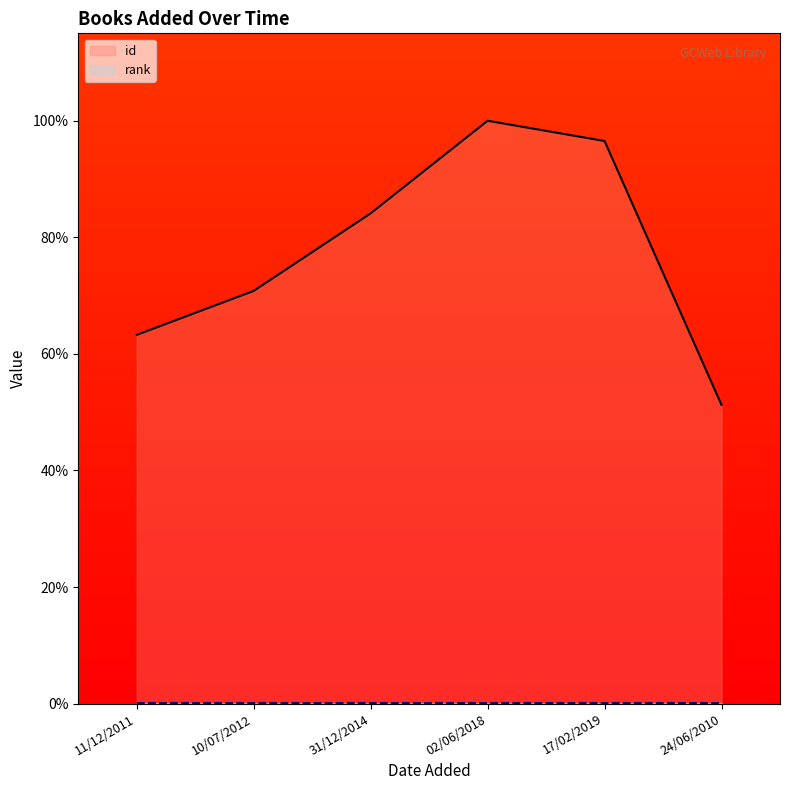

True or false: rank has more than 2 interior local peaks.

False